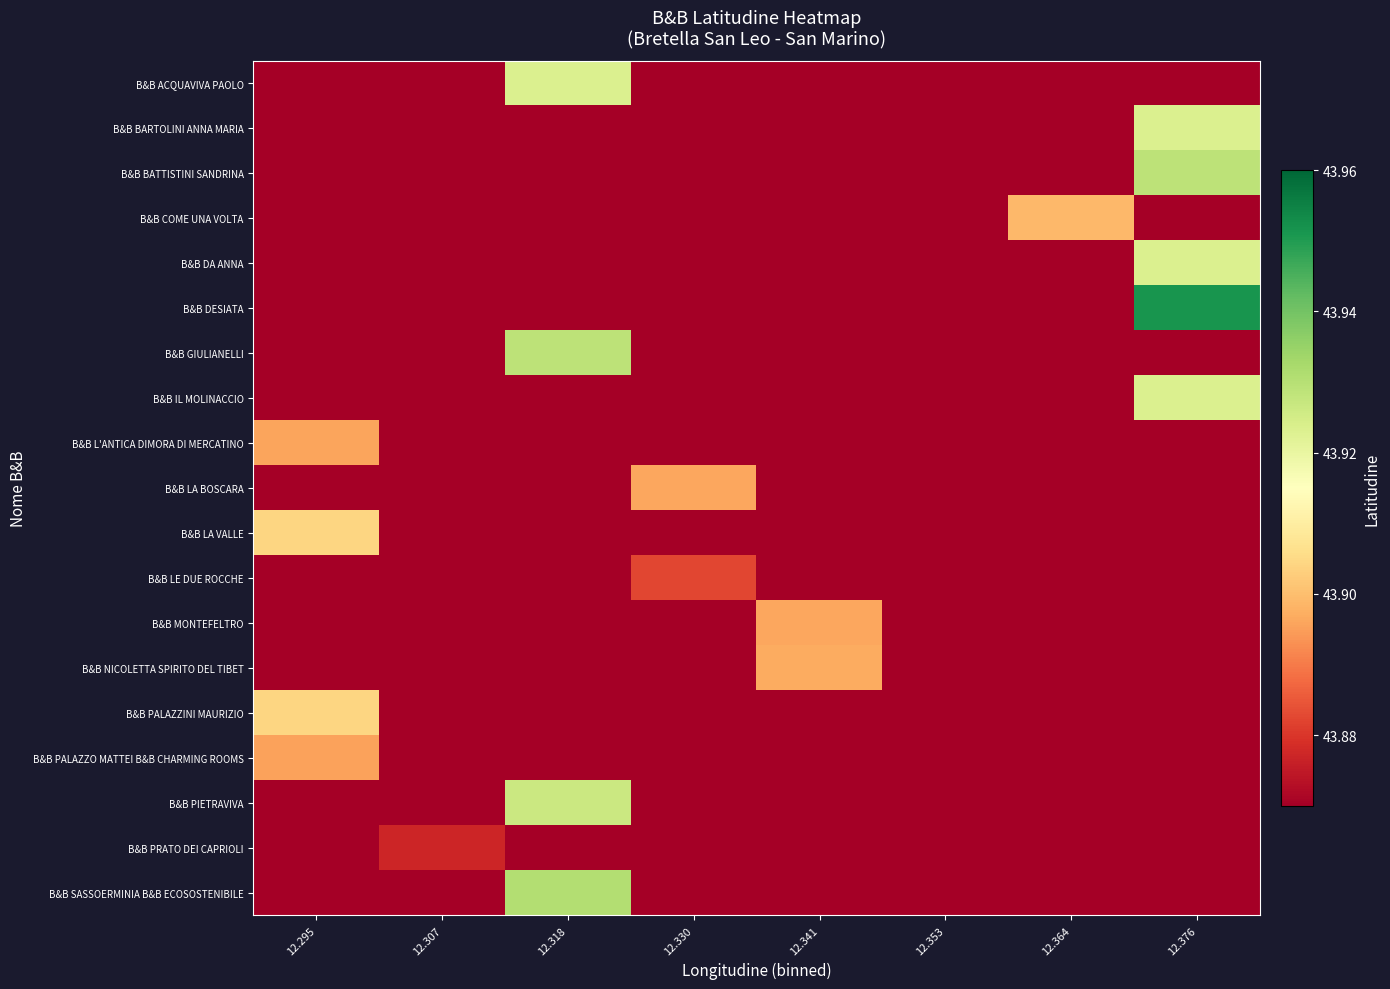

Which category has the highest value across all series?

12.376